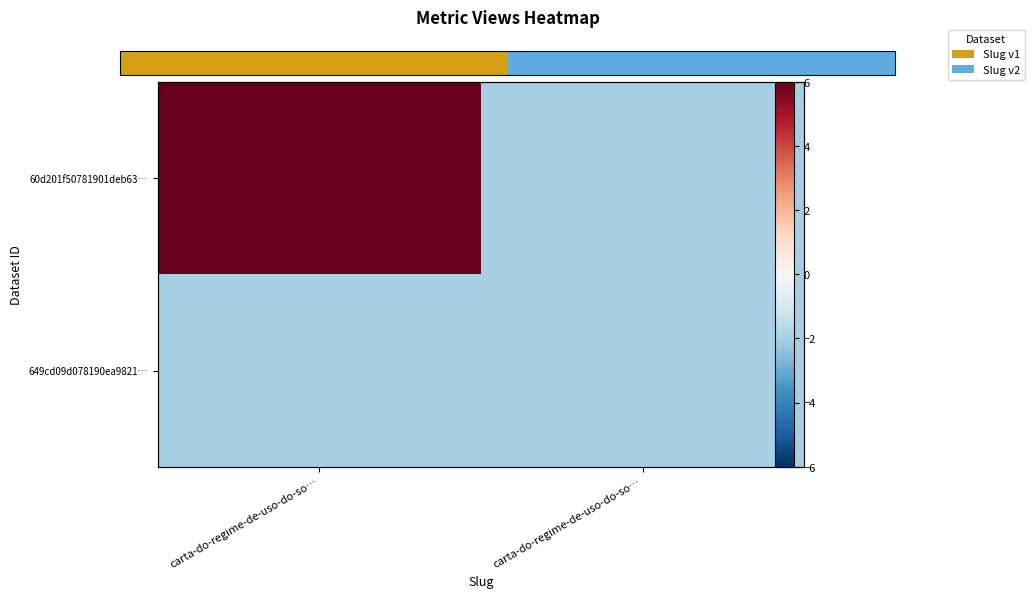

How many row_0 values are between -2 and 6?

2